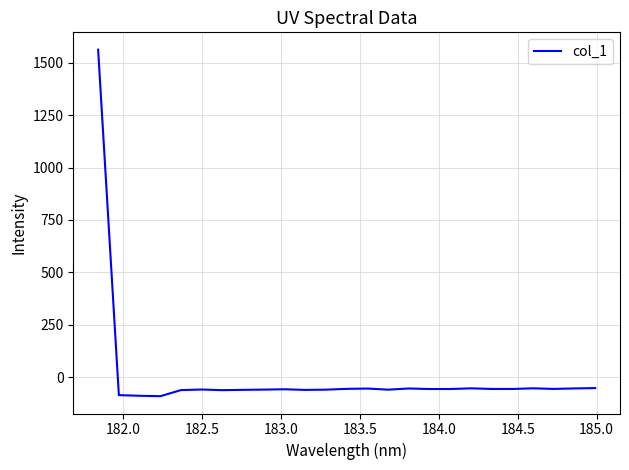

How many values are above zero?

1